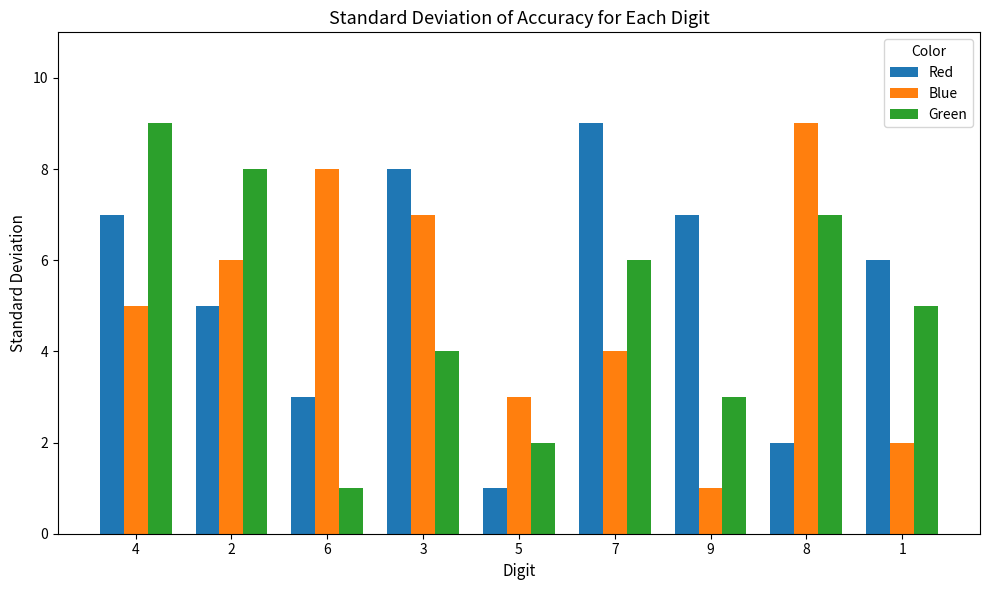

At 9, list the series in order from largest to smallest.

Red, Green, Blue